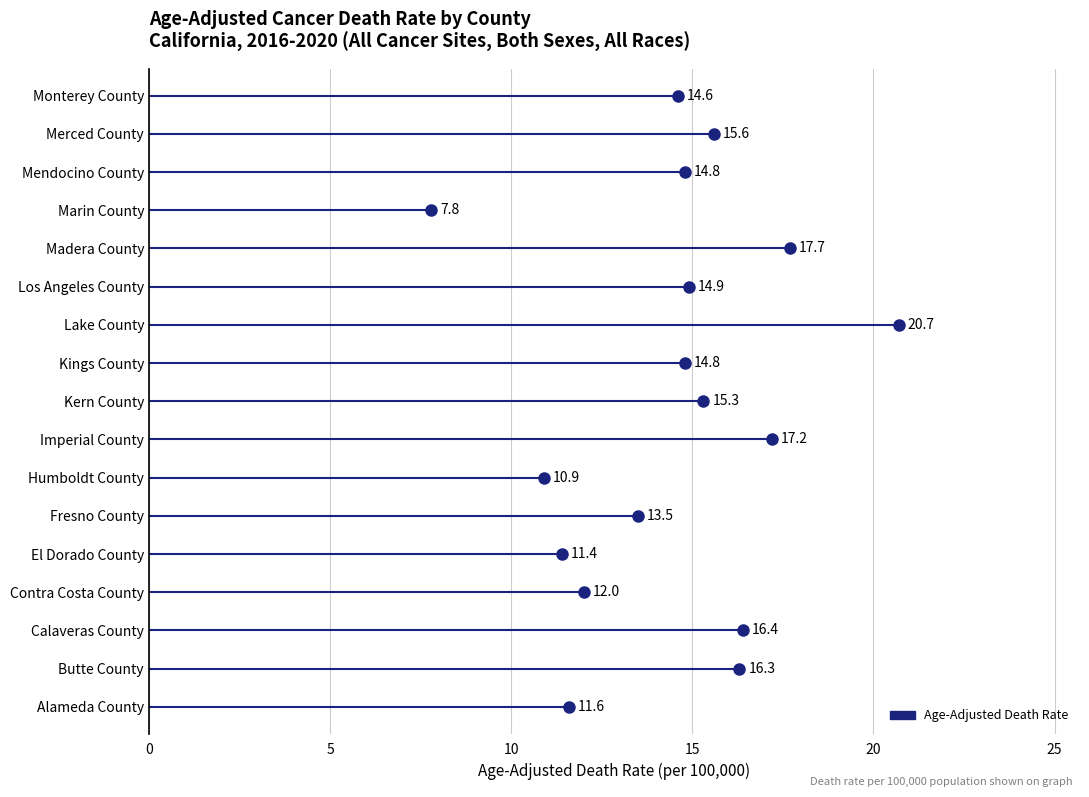

Rank the categories by value from lowest to highest.

Marin County, Humboldt County, El Dorado County, Alameda County, Contra Costa County, Fresno County, Monterey County, Kings County, Mendocino County, Los Angeles County, Kern County, Merced County, Butte County, Calaveras County, Imperial County, Madera County, Lake County